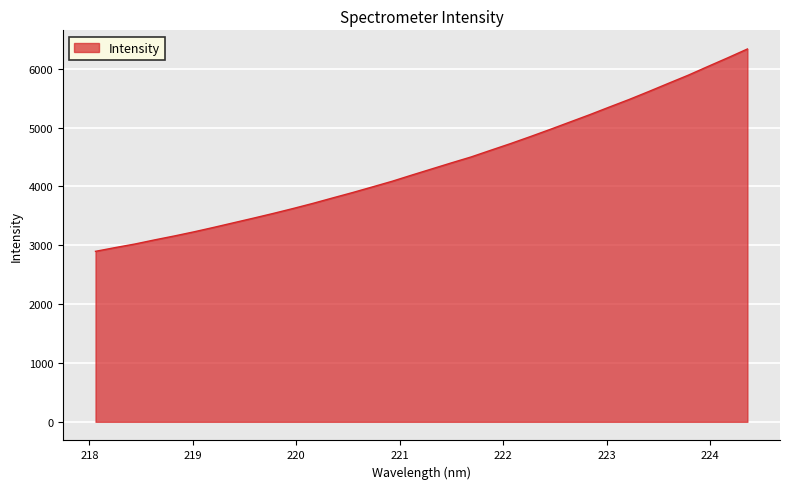

What is the smallest value displayed?

2896.8